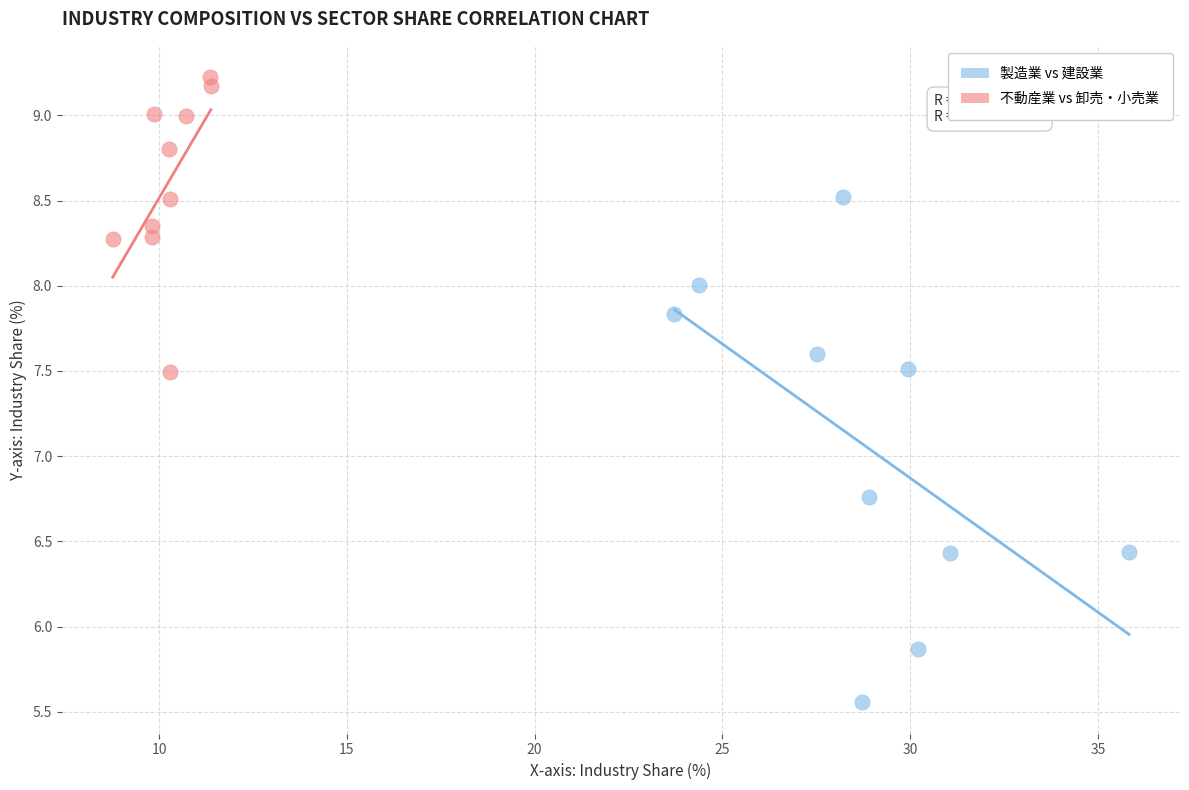

Which series reaches the maximum Y coordinate?

不動産業 vs 卸売・小売業